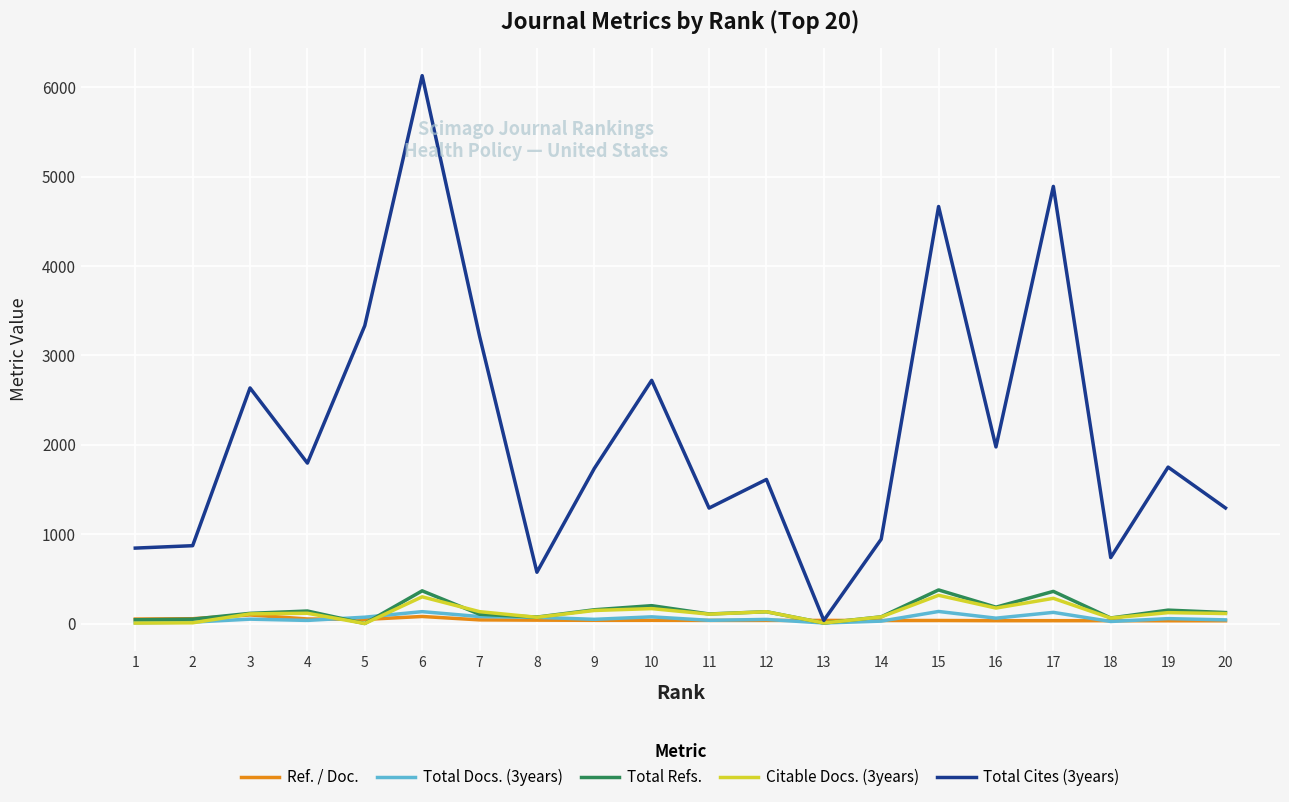

What are all the series names shown in the legend?

Ref. / Doc., Total Docs. (3years), Total Refs., Citable Docs. (3years), Total Cites (3years)